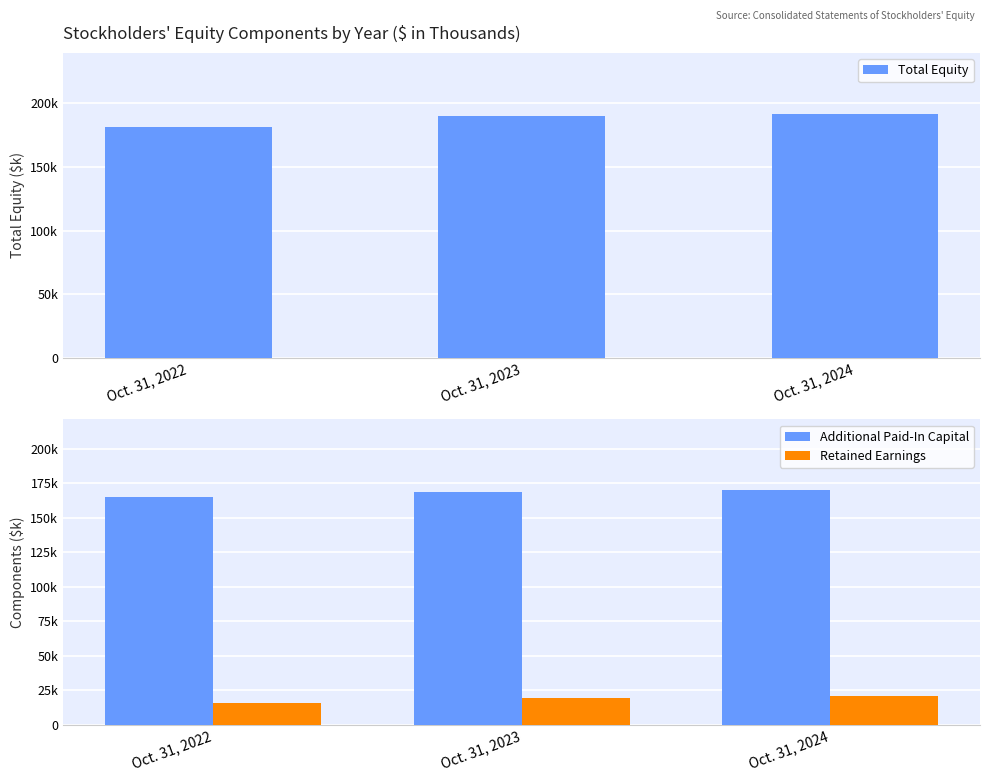

What is the value of the Total Equity bar at the 2nd from the left?

189687